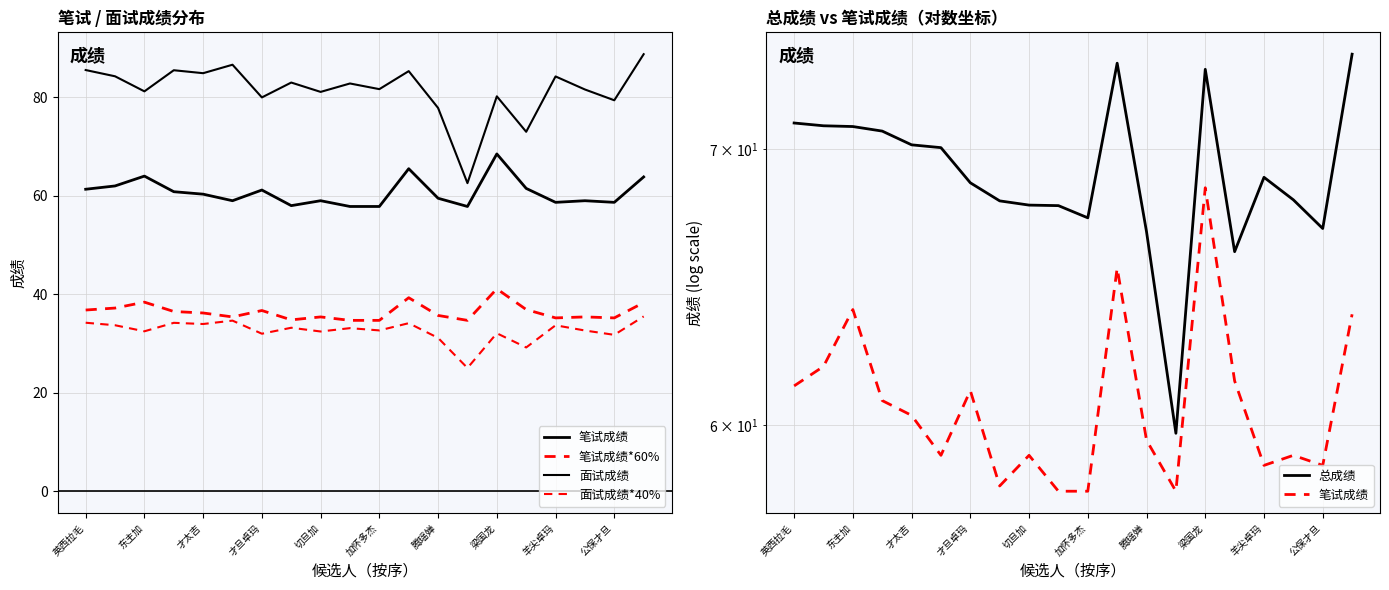

True or false: 面试成绩 has more than 2 points higher than both neighbors.

True